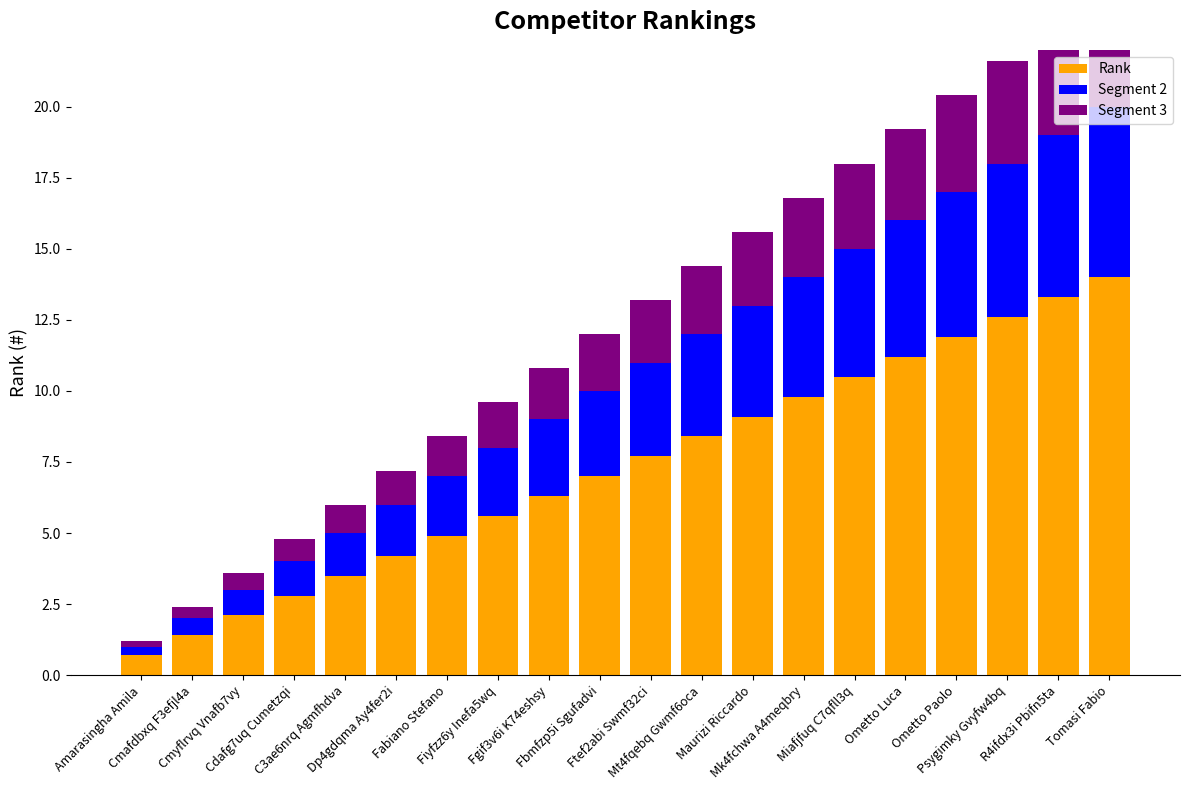

How many bars are there in total?

60